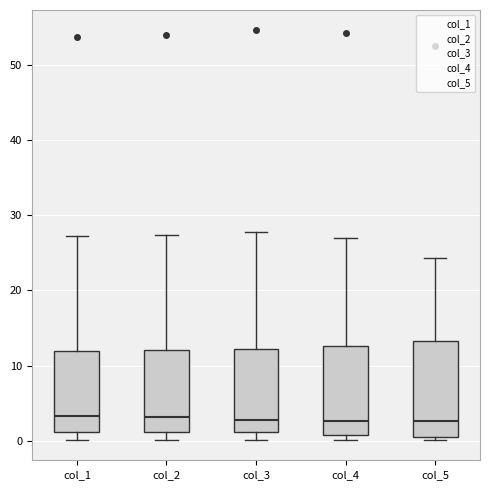

Where does the median line of the box for col_4 sit on the y-axis? The values are not printed on the chart, so give them approximately, as read against the axis.

3